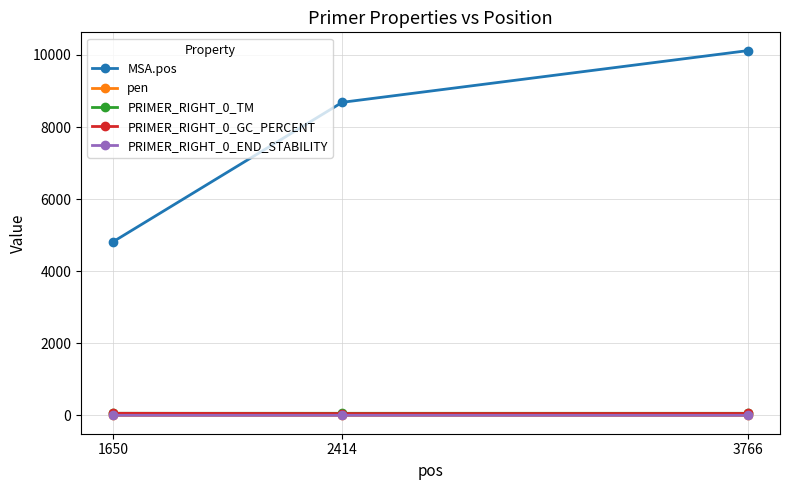

What is the average value of the PRIMER_RIGHT_0_END_STABILITY series?

4.1